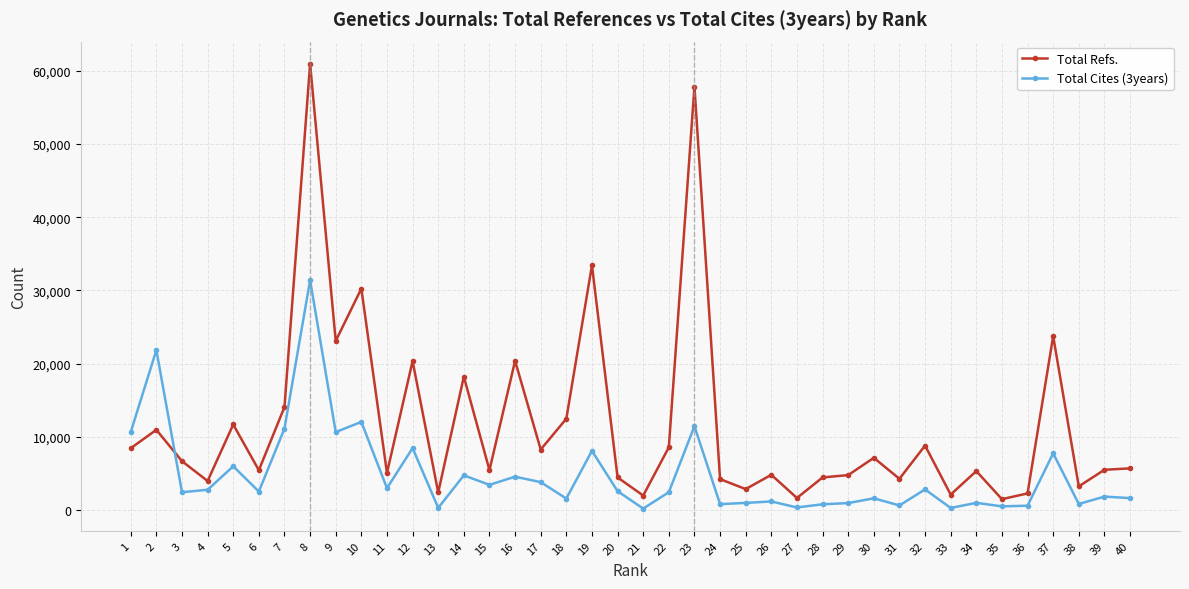

At which category does Total Refs. reach its first local peak?

2